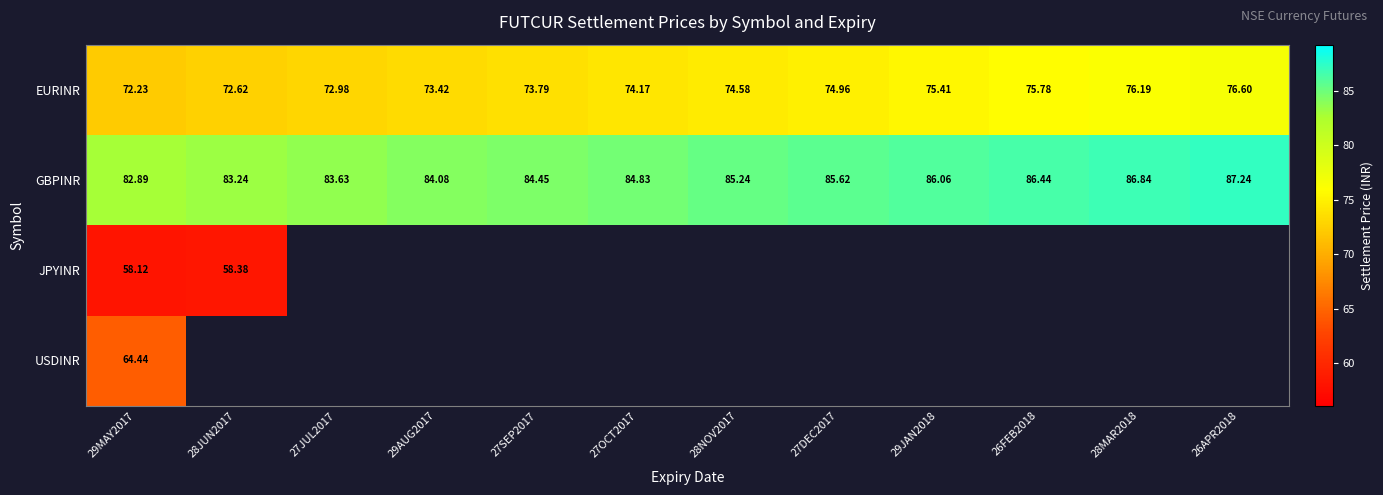

Which has a higher value, 29AUG2017 or 26APR2018?

26APR2018